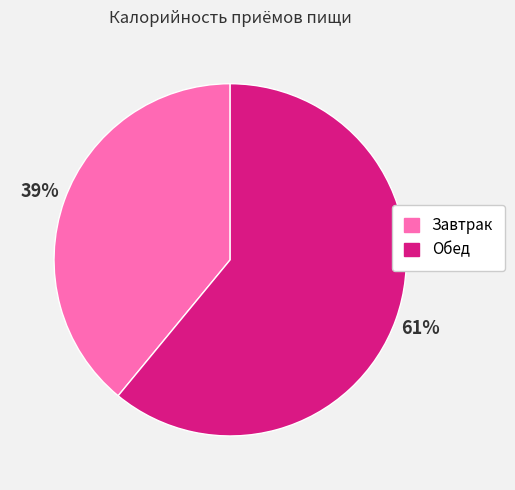

Rank the categories by value from lowest to highest.

Завтрак, Обед